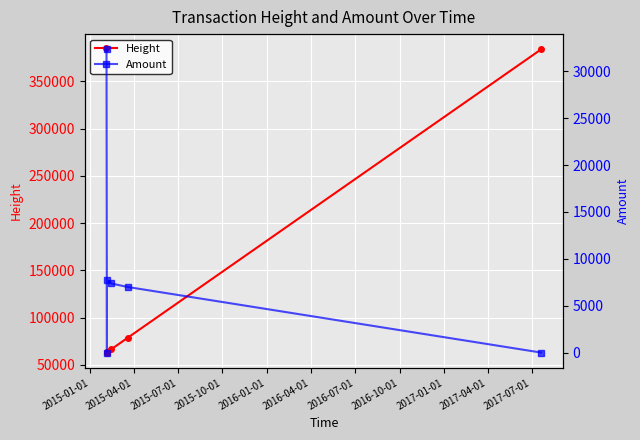

True or false: Amount and Height cross at least once.

False